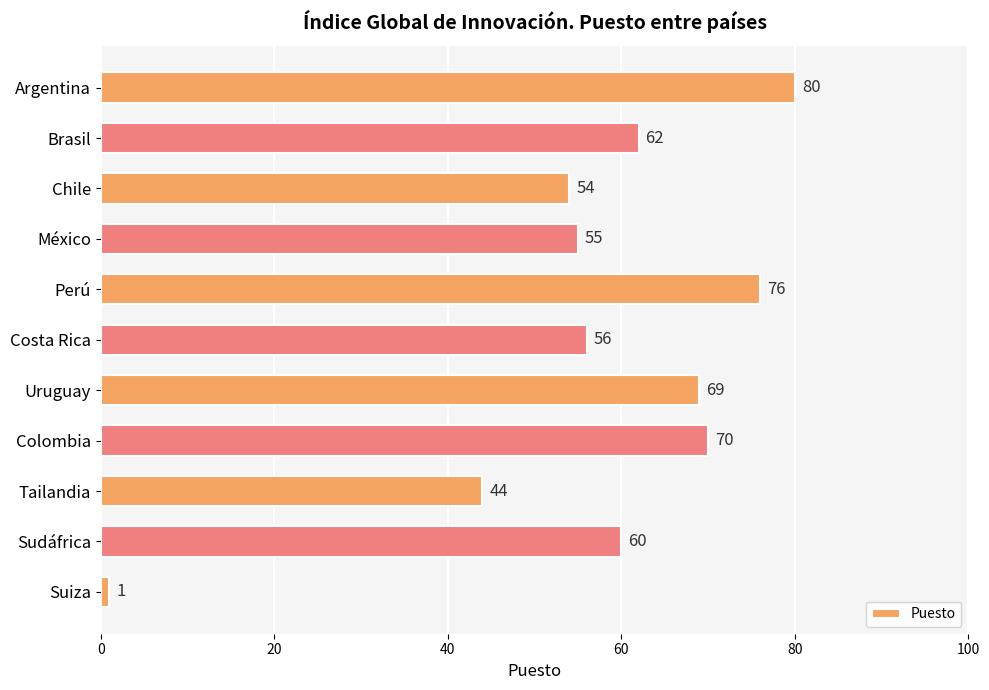

List the labels in order of value, largest first.

Argentina, Perú, Colombia, Uruguay, Brasil, Sudáfrica, Costa Rica, México, Chile, Tailandia, Suiza